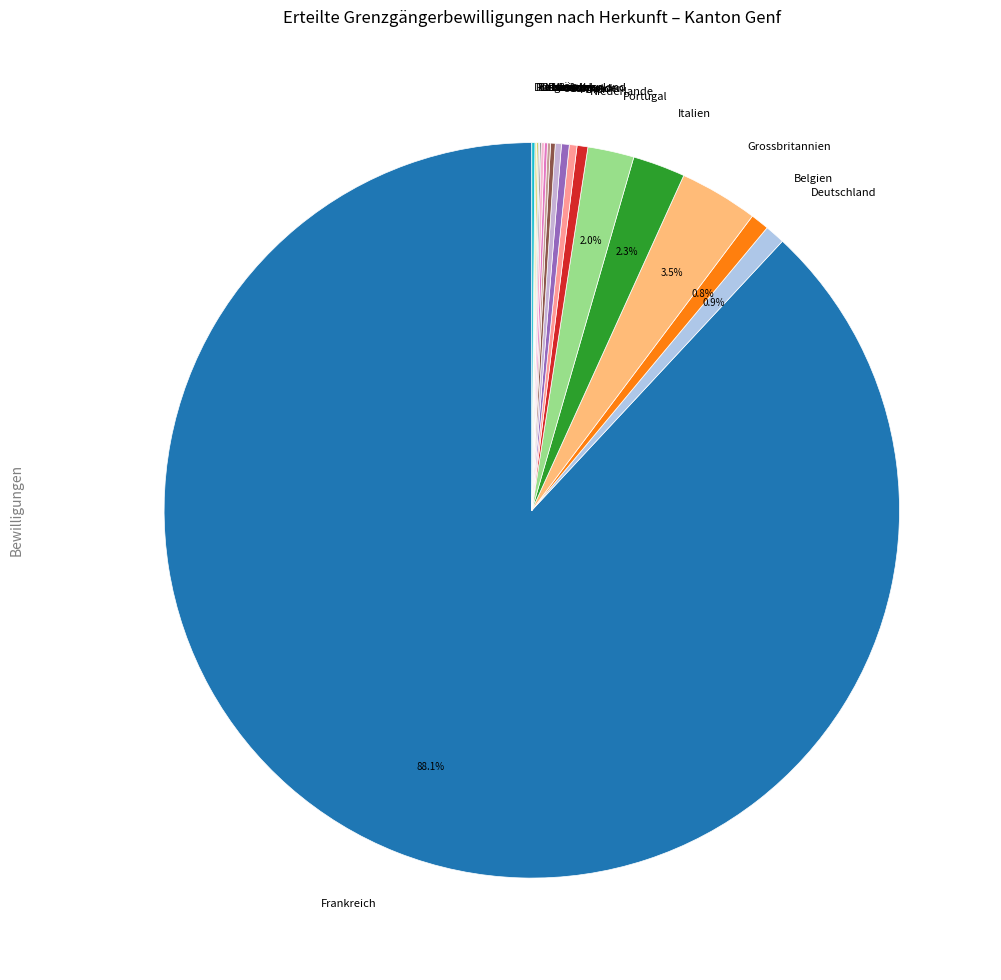

What is the majority slice?

Frankreich